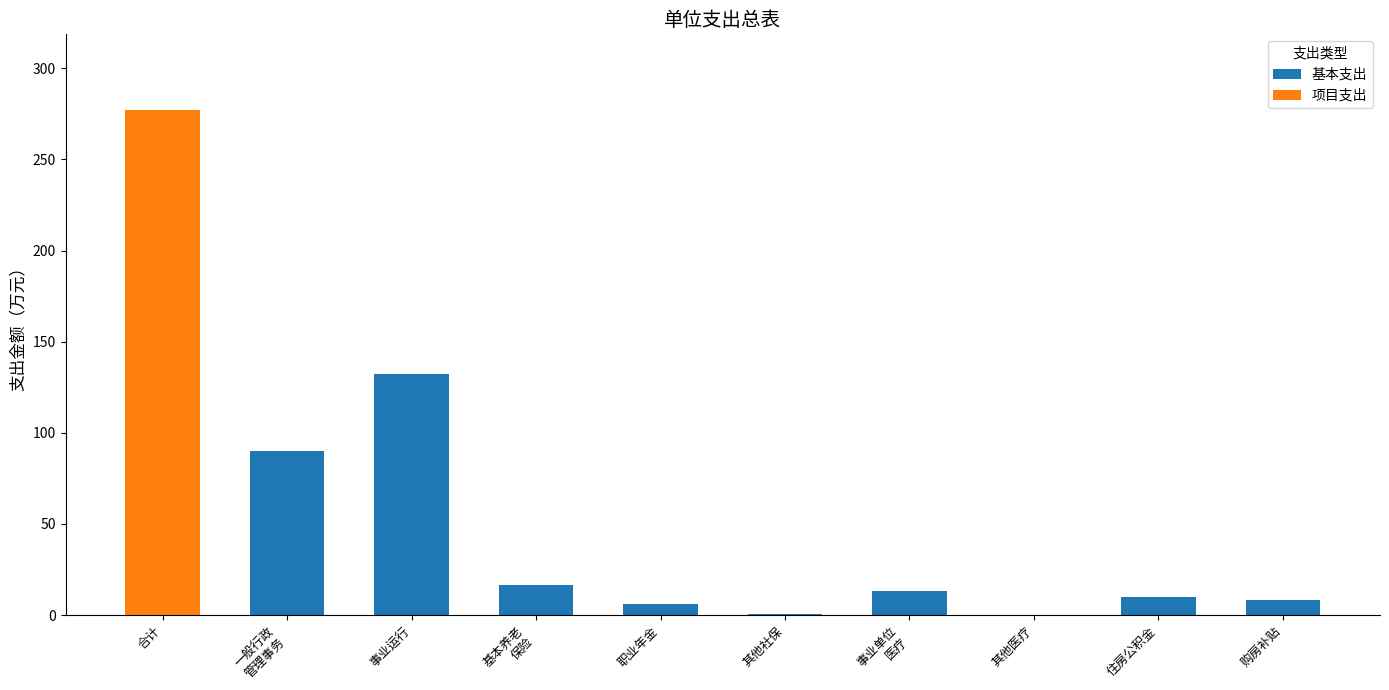

Where does the 基本支出 series first go above 10?

一般行政
管理事务